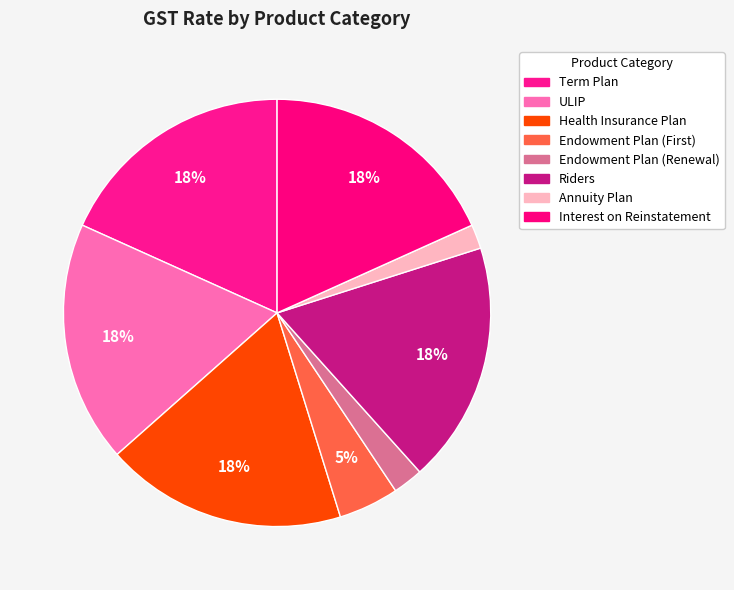

Rank the categories by value from highest to lowest.

Term Plan, ULIP, Health Insurance Plan, Riders, Interest on Reinstatement, Endowment Plan (First), Endowment Plan (Renewal), Annuity Plan